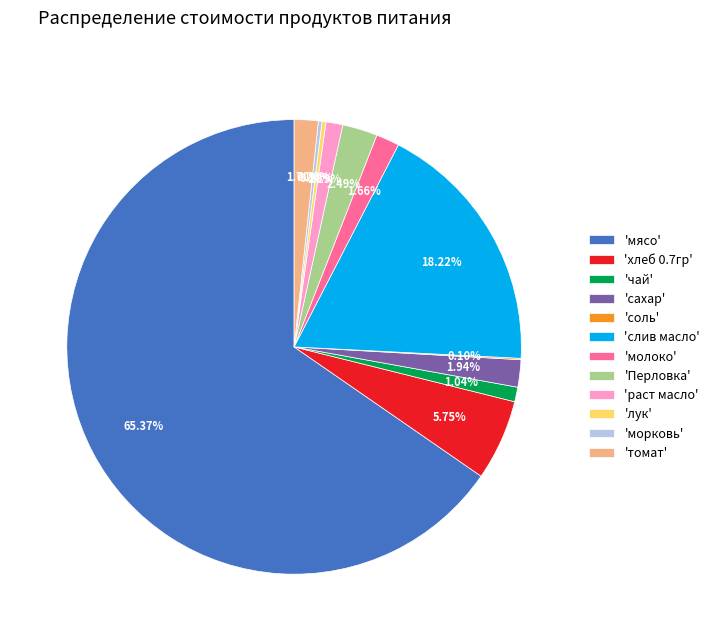

Which has a higher value, 'лук' or 'хлеб 0.7гр'?

'хлеб 0.7гр'